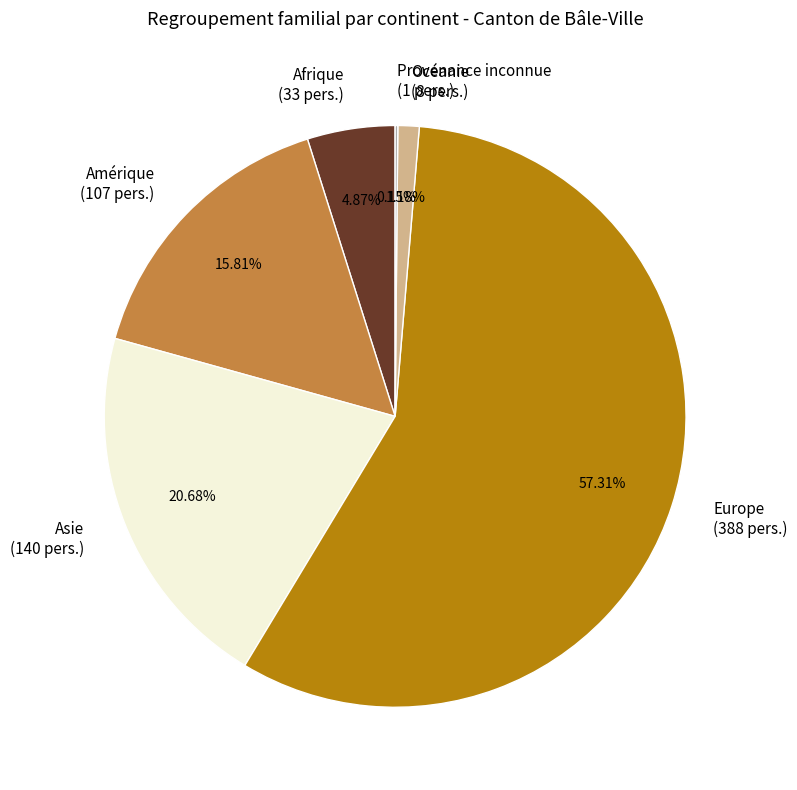

Does any single category account for the majority?

Yes